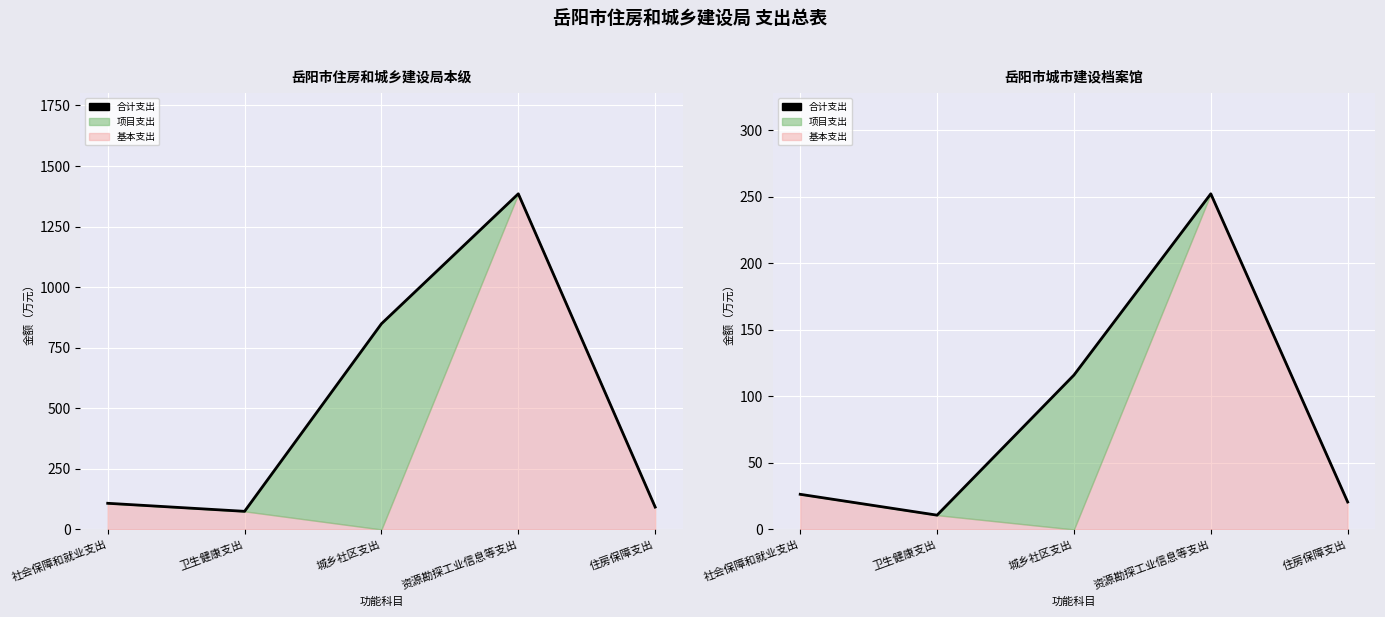

Is it true that the value at 资源勘探工业信息等支出 is 252.2?

True